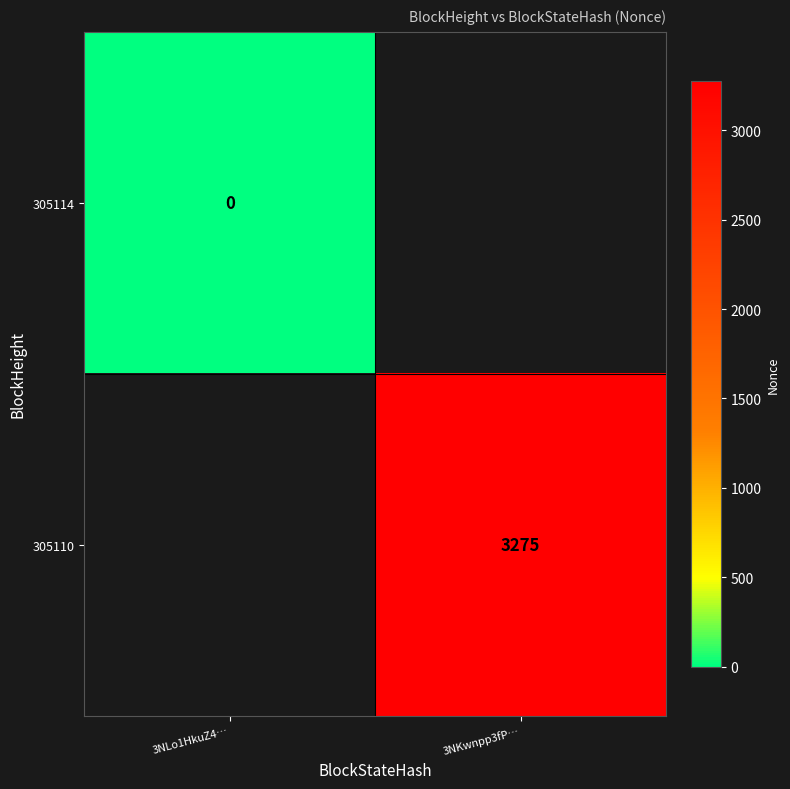

The value of 305110 at 3NKwnpp3fP… is 3275. True or false?

True